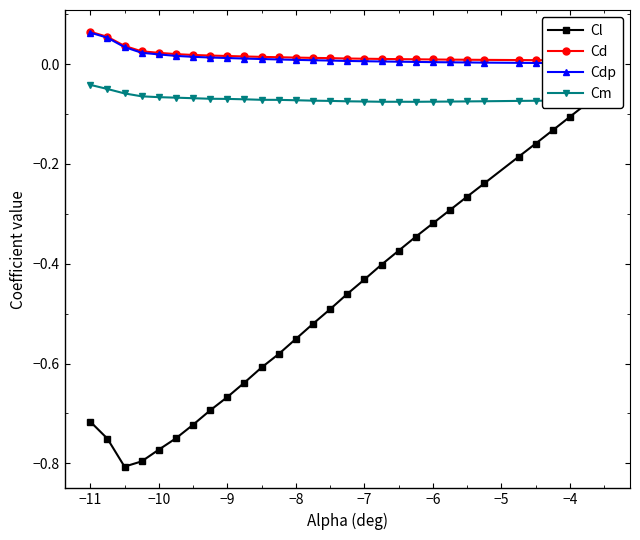

True or false: Cd and Cm intersect in this chart.

False